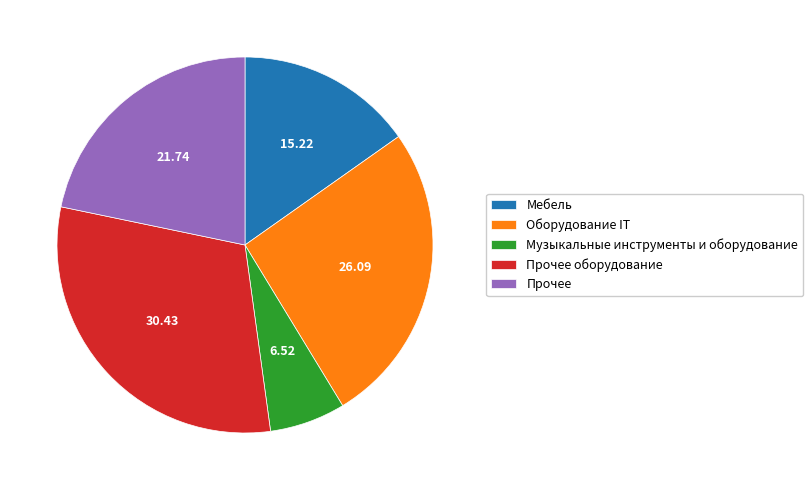

Count the number of slices in the pie.

5